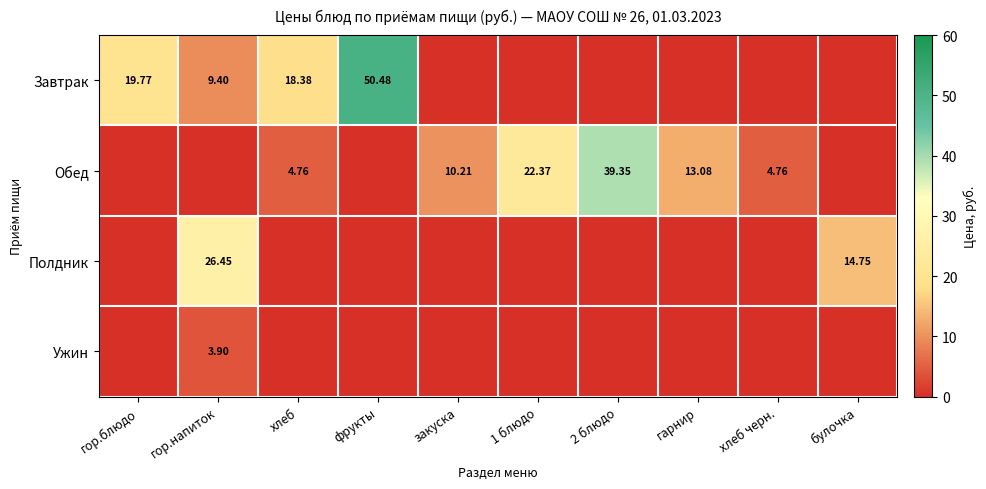

Which has a higher value, гарнир or хлеб?

хлеб